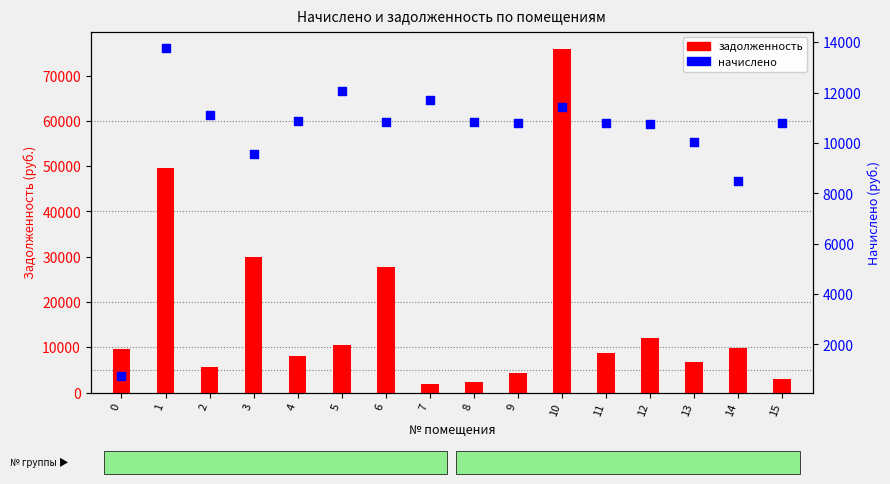

What is the total value across all series at 1?

63431.0